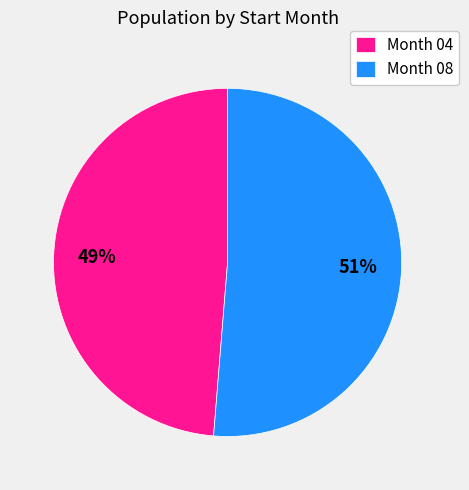

To the nearest percent, what is the combined percentage of Month 08 and Month 04?

100%